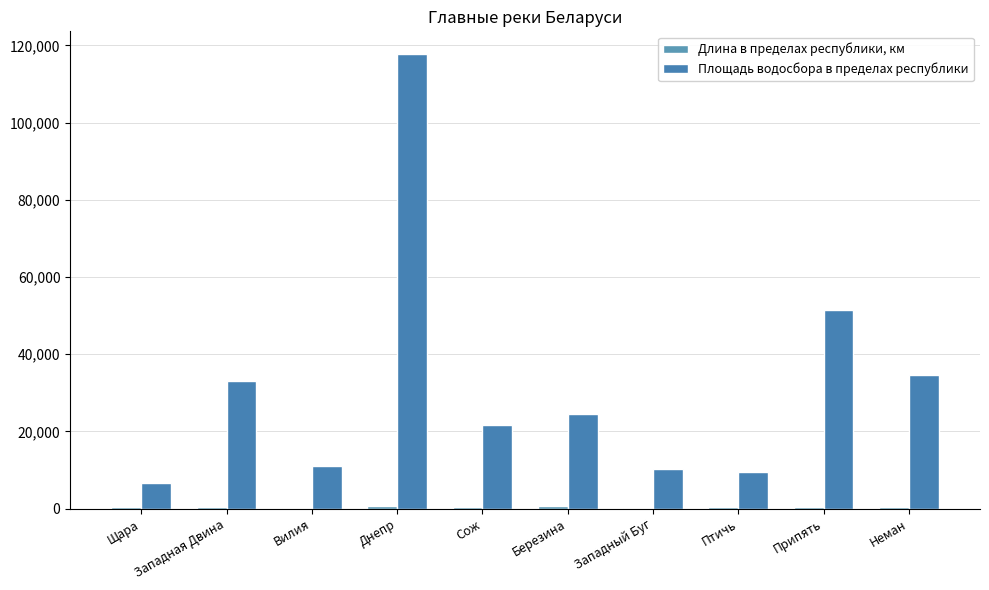

List the series in order of their peak value, highest first.

Площадь водосбора в пределах республики, Длина в пределах республики, км